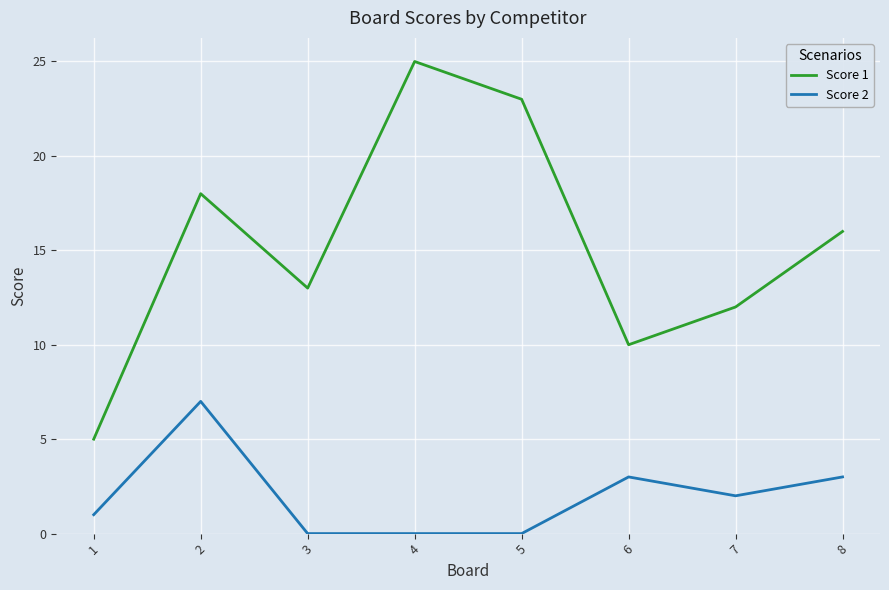

What is the greatest value displayed?

25